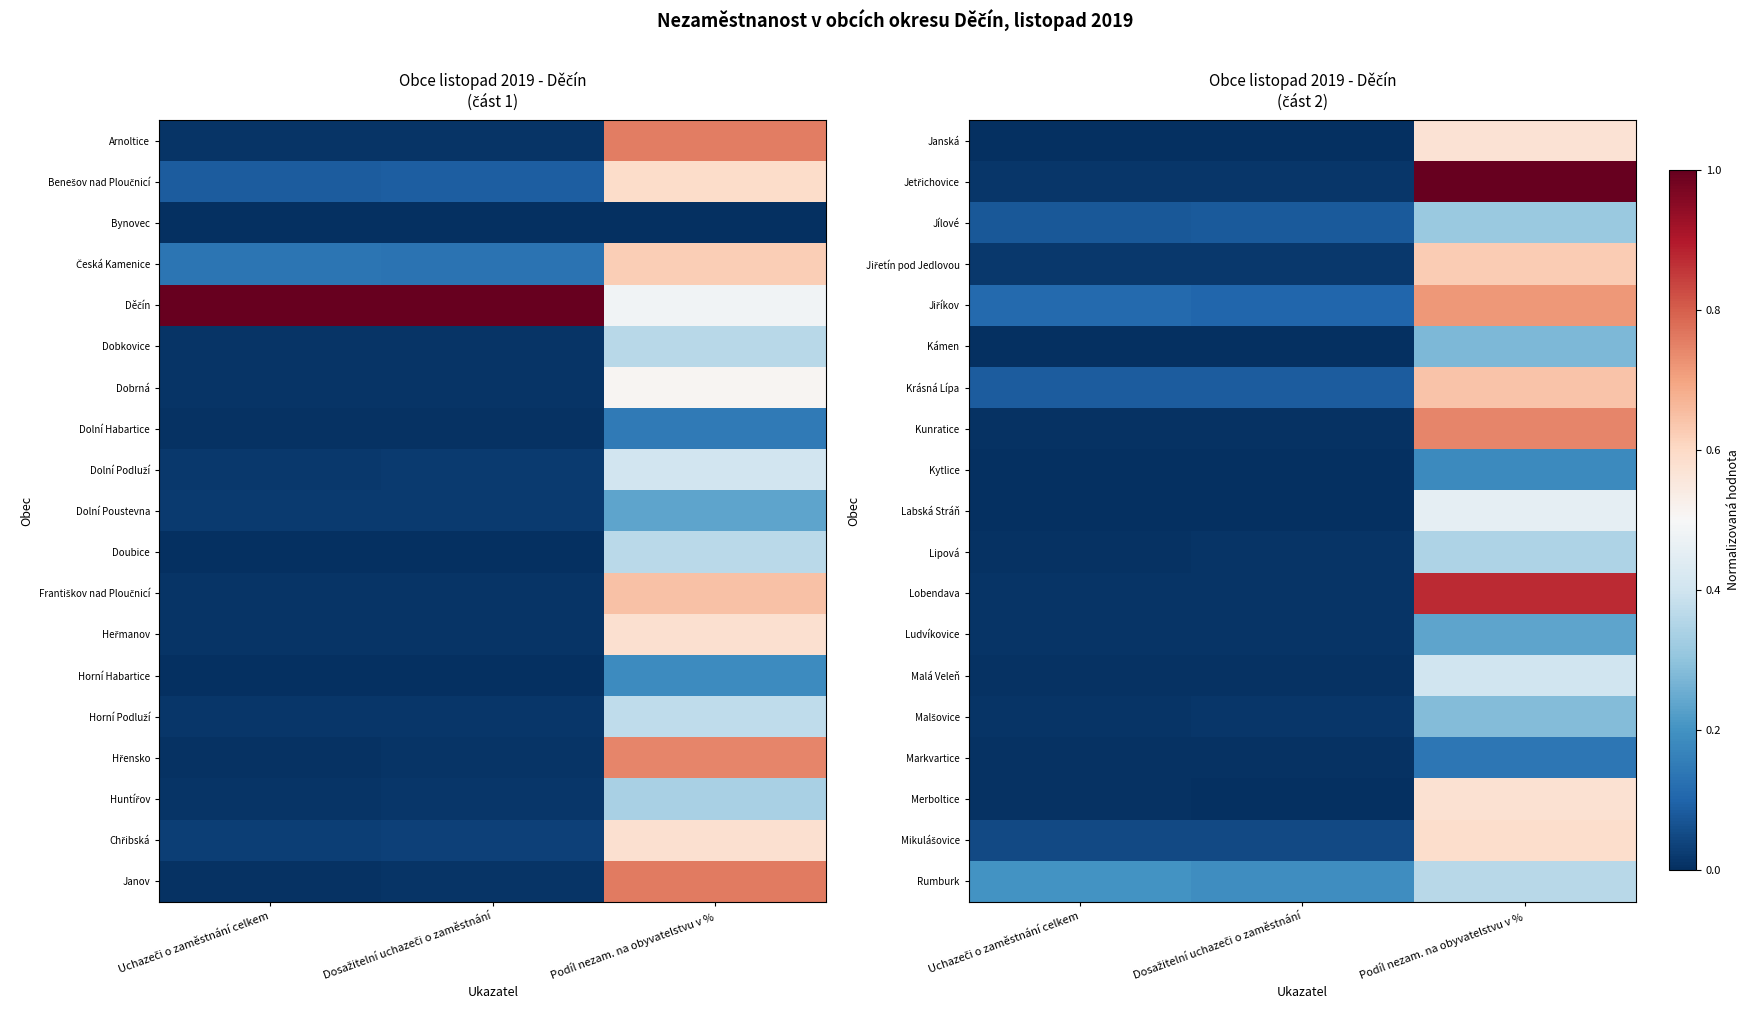

The value of Kámen at Dosažitelní uchazeči o zaměstnání is 0.0. True or false?

True